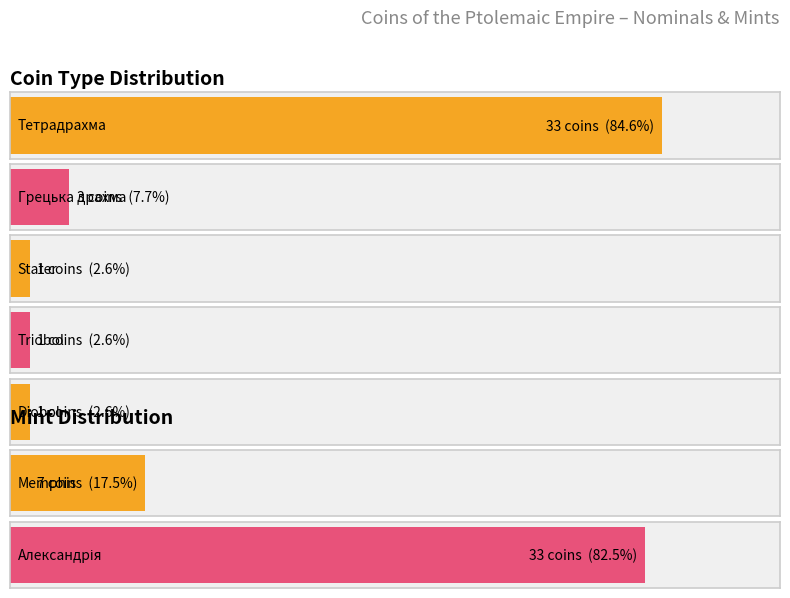

Does the chart contain stacked bars?

No